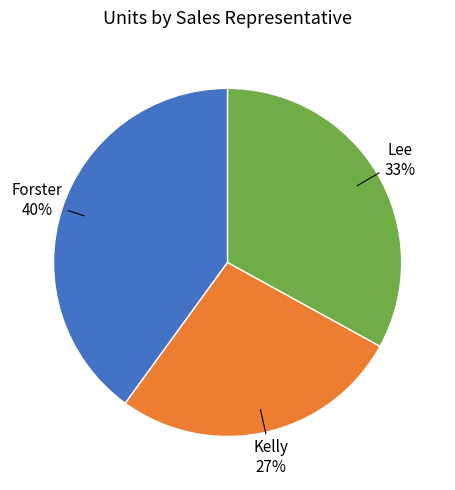

How many segments does this pie chart have?

3